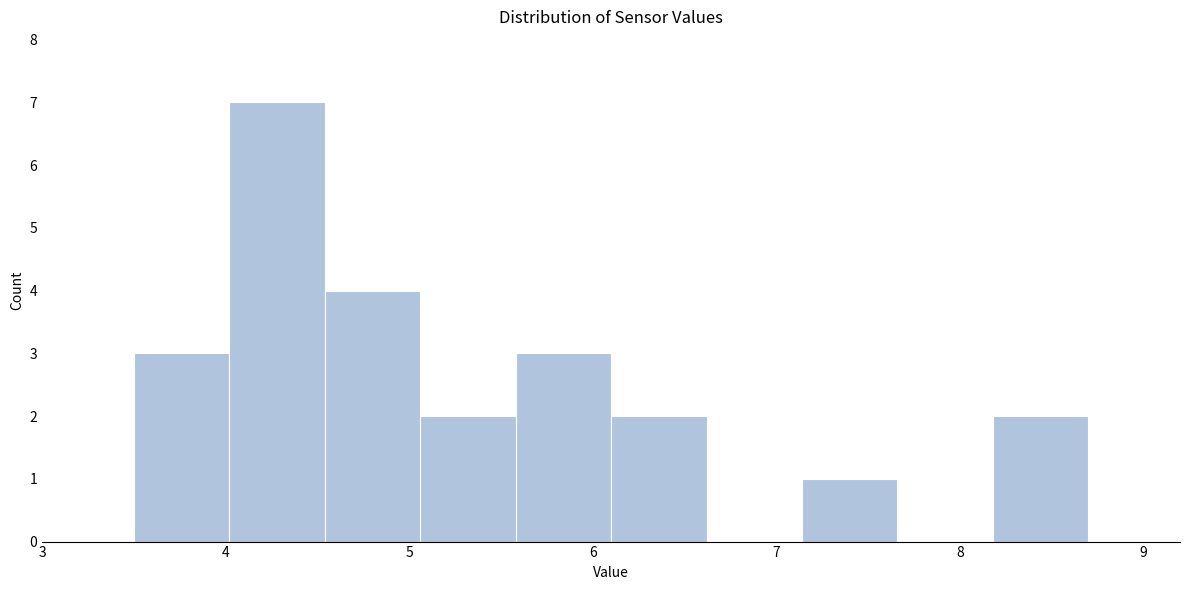

What is the height of the bar covering 5.06 to 5.58 on the x-axis? Neither the bar edges nor the heights are printed on the chart, so give them approximately, as read against the axes.

2